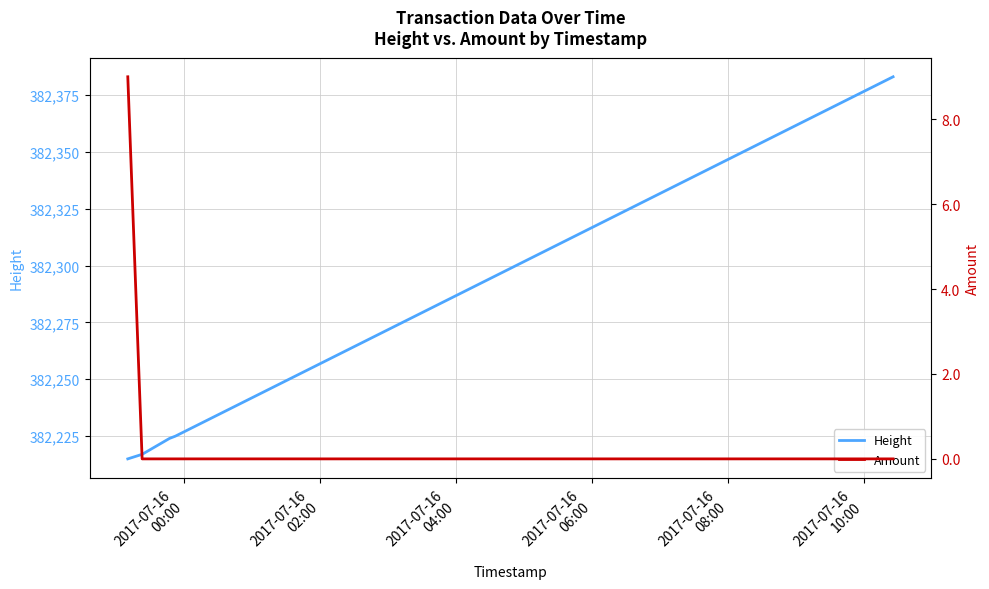

What is the highest value of the Height series?

382383